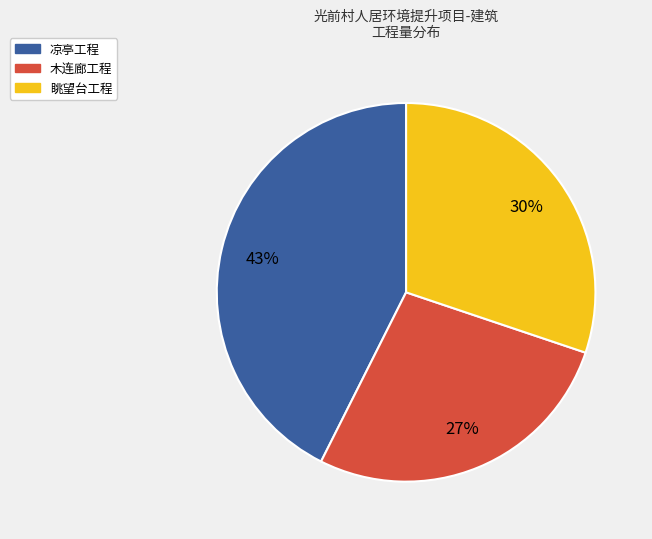

Rank the categories by value from highest to lowest.

凉亭工程, 眺望台工程, 木连廊工程